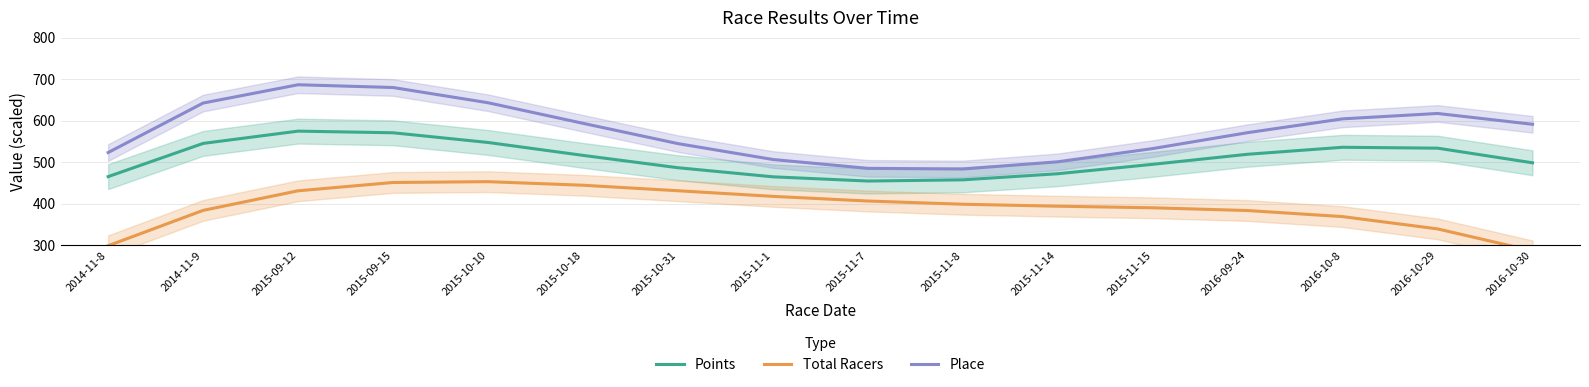

Reading left to right, transcribe all the data shown in this chart.

Points: 465.2	545.3	574.9	570.9	547.5	516.5	486.7	464.8	454.6	457.5	472.2	494.9	519.1	536.0	533.8	498.5
Total Racers: 298.7	383.8	431.1	451.1	453.1	444.5	431.2	417.6	406.4	398.7	393.9	390.1	383.5	368.8	339.3	286.2
Place: 523.3	642.6	686.7	680.0	643.3	593.7	544.8	506.5	485.2	483.6	500.9	532.8	571.2	604.5	617.5	591.4